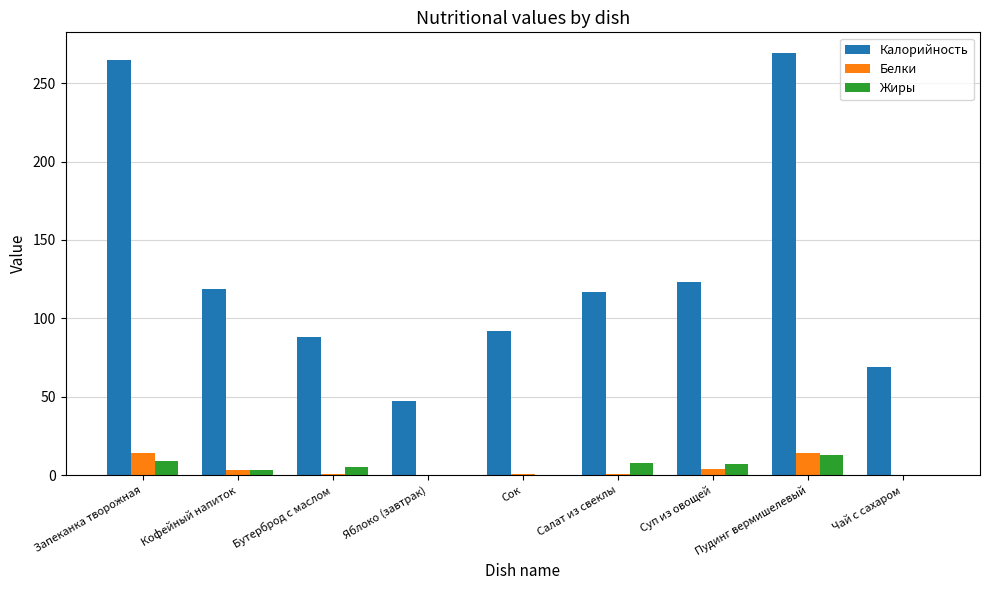

The value of Белки at Яблоко (завтрак) is -10. True or false?

False